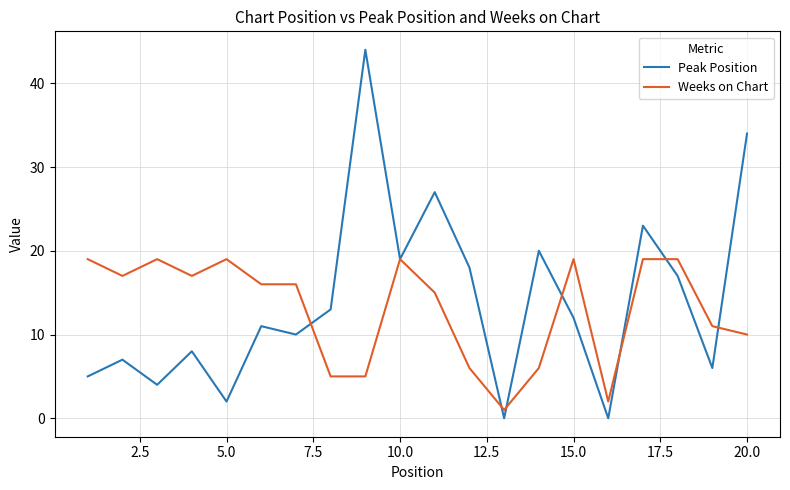

Reading left to right, list all the values displayed in this chart.

Peak Position: 5	7	4	8	2	11	10	13	44	19	27	18	0	20	12	0	23	17	6	34
Weeks on Chart: 19	17	19	17	19	16	16	5	5	19	15	6	1	6	19	2	19	19	11	10